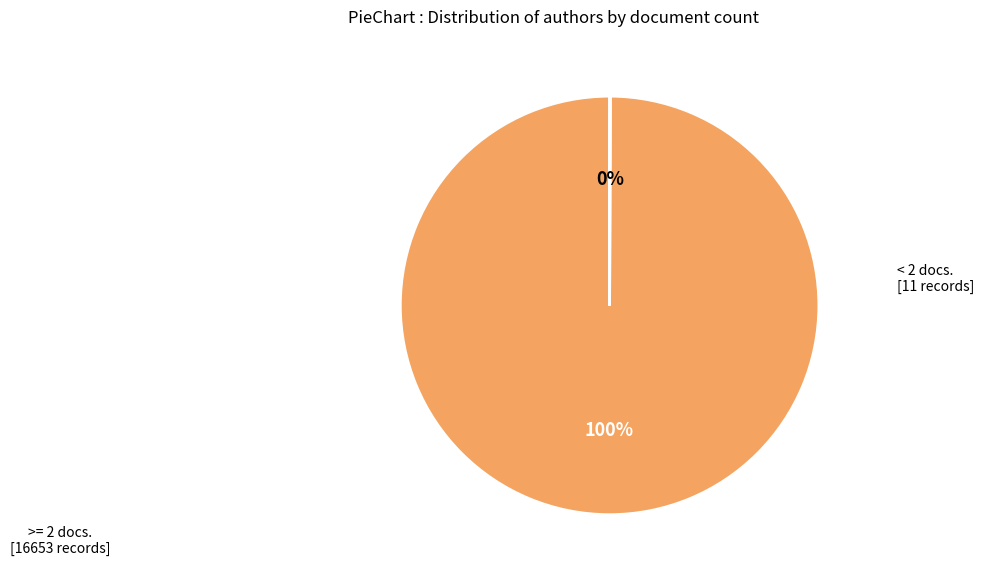

To the nearest percent, what is the average slice percentage?

50%